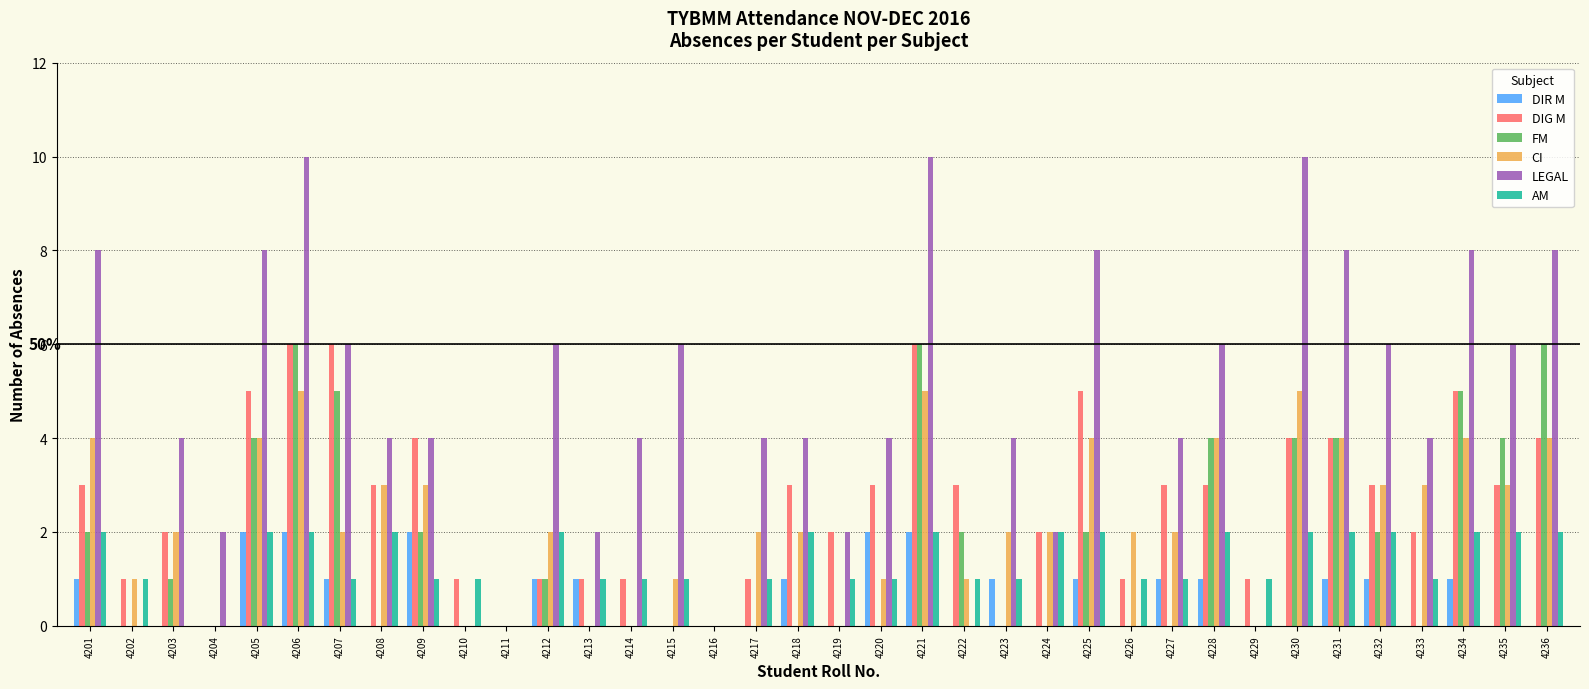

What is the sum of the DIG M values at 4210 and 4218?

4